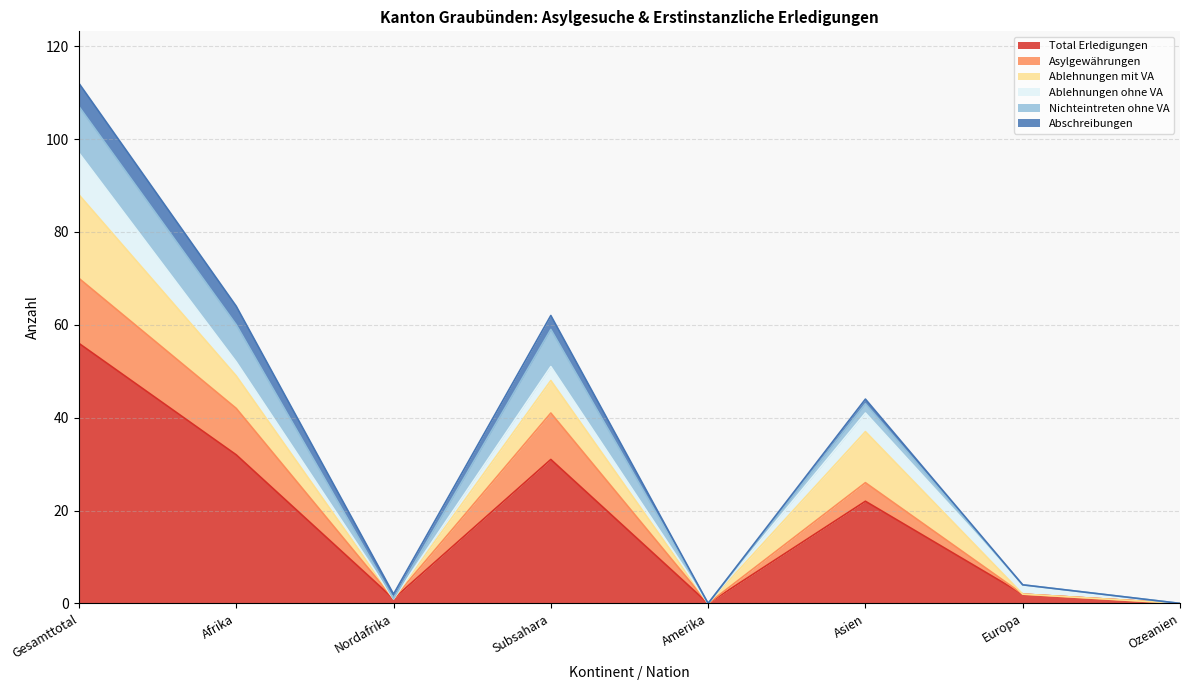

What is the difference between the maximum and minimum values in the Ablehnungen mit VA series?

18